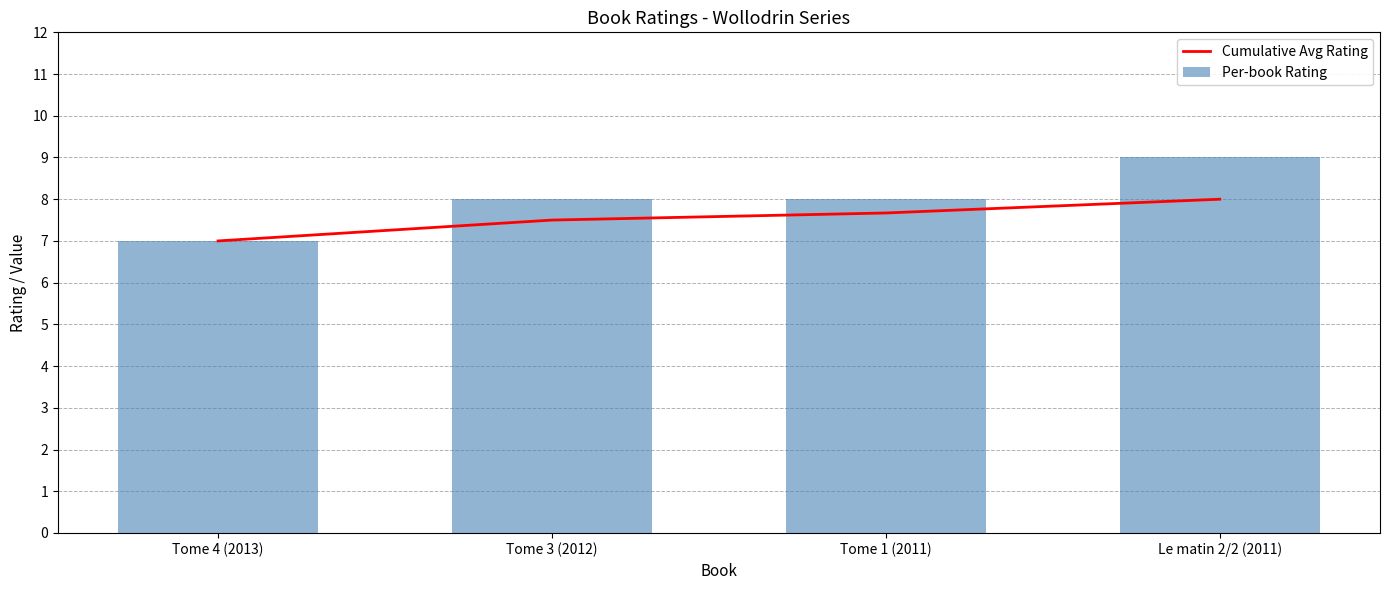

Is it true that Cumulative Avg Rating equals 8.0 at Le matin 2/2 (2011)?

True